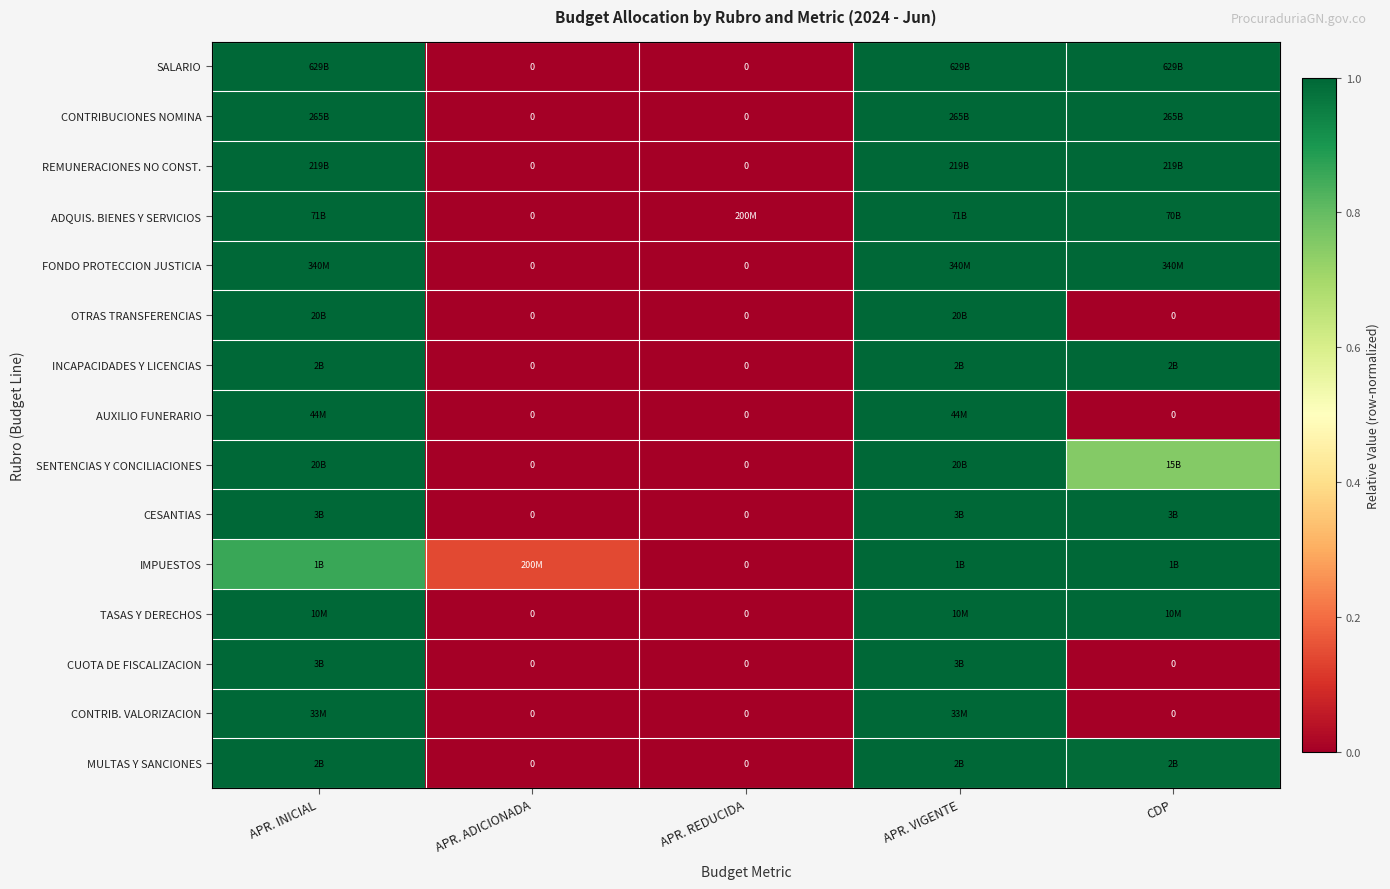

Rank the series by their maximum value, from highest to lowest.

SALARIO, CONTRIBUCIONES NOMINA, REMUNERACIONES NO CONST., ADQUIS. BIENES Y SERVICIOS, FONDO PROTECCION JUSTICIA, OTRAS TRANSFERENCIAS, INCAPACIDADES Y LICENCIAS, AUXILIO FUNERARIO, SENTENCIAS Y CONCILIACIONES, CESANTIAS, IMPUESTOS, TASAS Y DERECHOS, CUOTA DE FISCALIZACION, CONTRIB. VALORIZACION, MULTAS Y SANCIONES